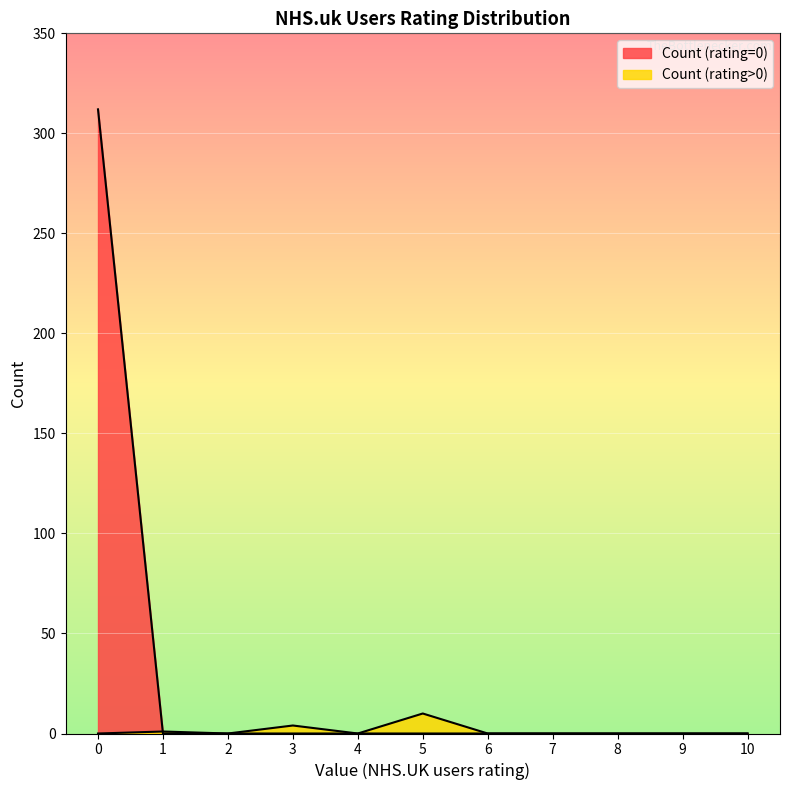

In Count (rating>0), how many points are higher than both neighbors (excluding endpoints)?

3